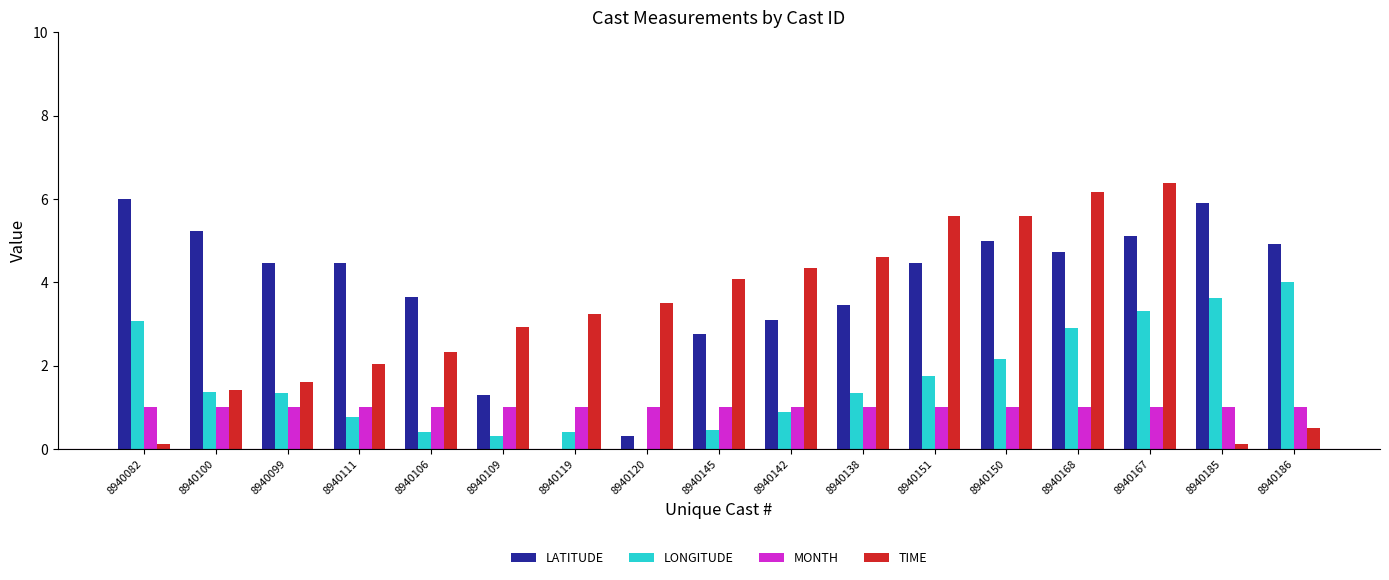

What is the sum of all LONGITUDE values?

28.1